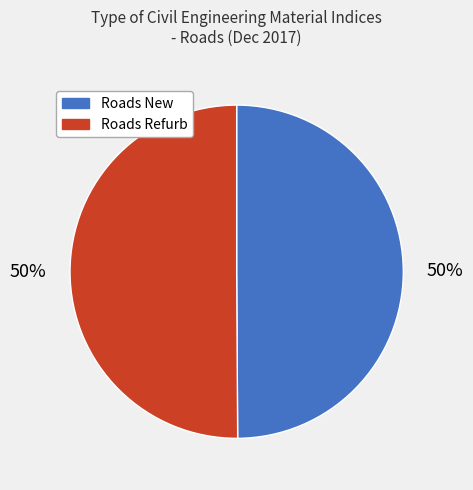

What is the ratio of the value at Roads New to the value at Roads Refurb?

1.0